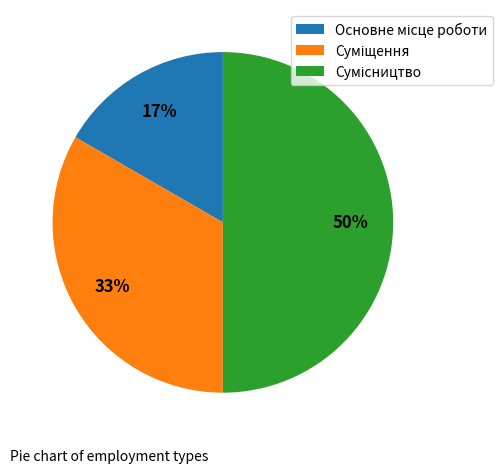

To the nearest percent, what is the difference between the largest and smallest slice percentages?

33%